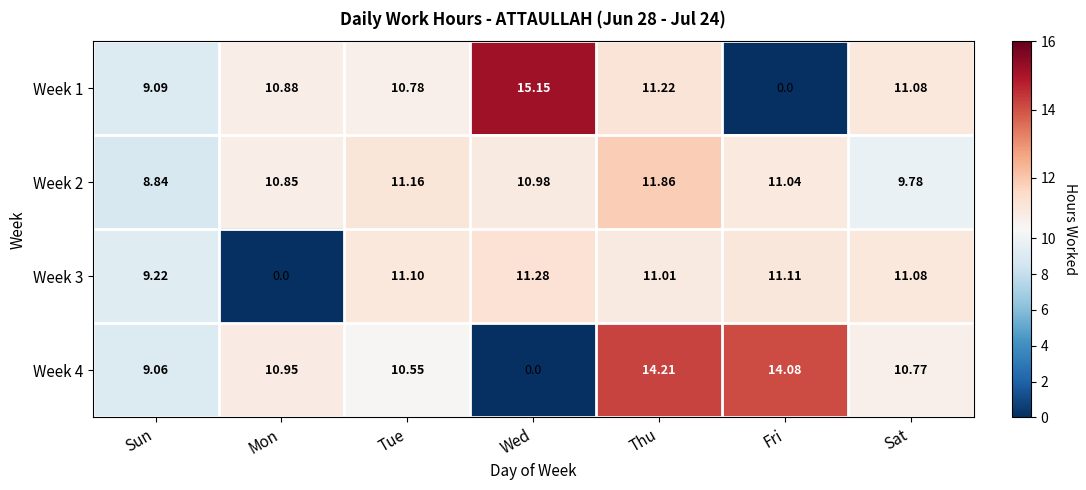

Where does the Week 3 series first go above 11?

Tue